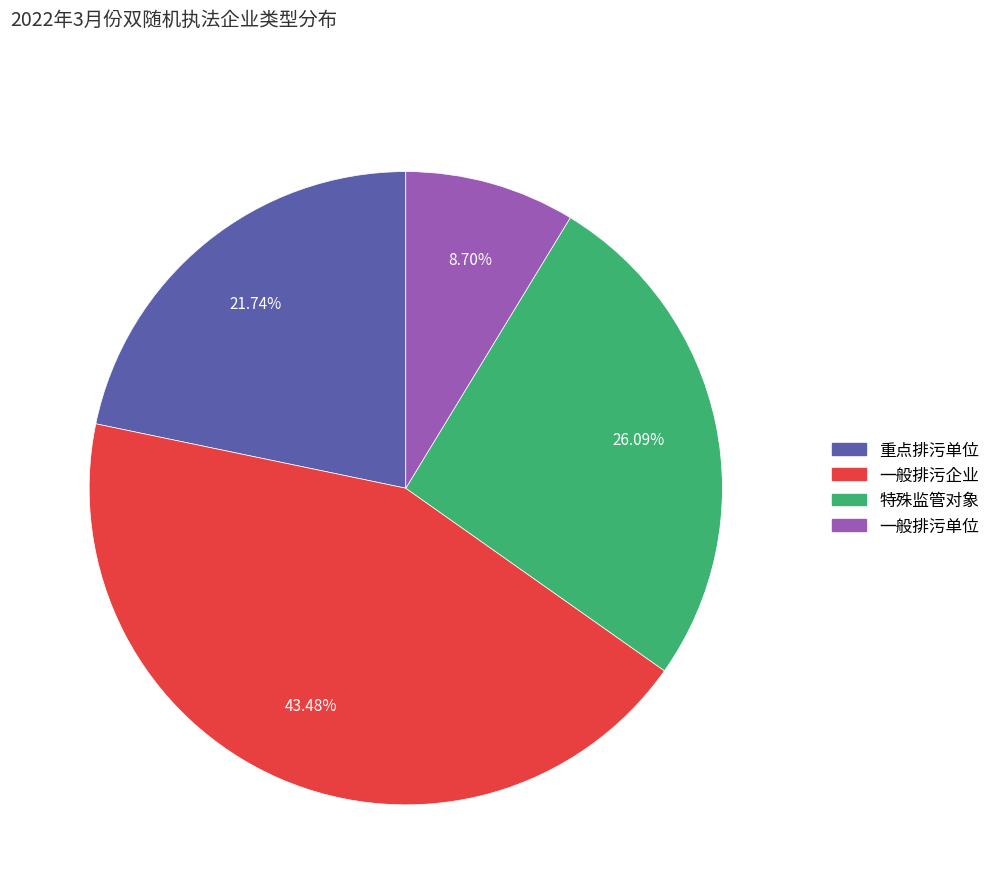

Is there a majority slice in this chart?

No